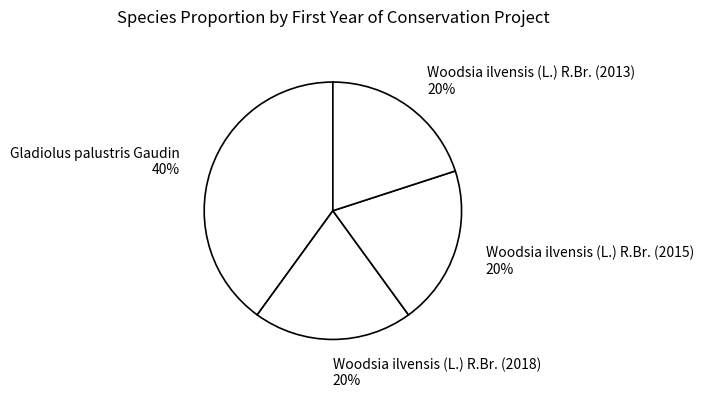

To the nearest percent, what portion does Woodsia ilvensis (L.) R.Br. (2013) represent?

20%